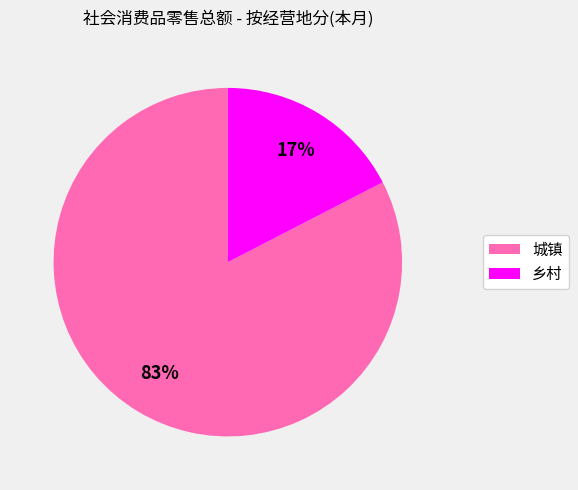

Rank the categories by value from highest to lowest.

城镇, 乡村